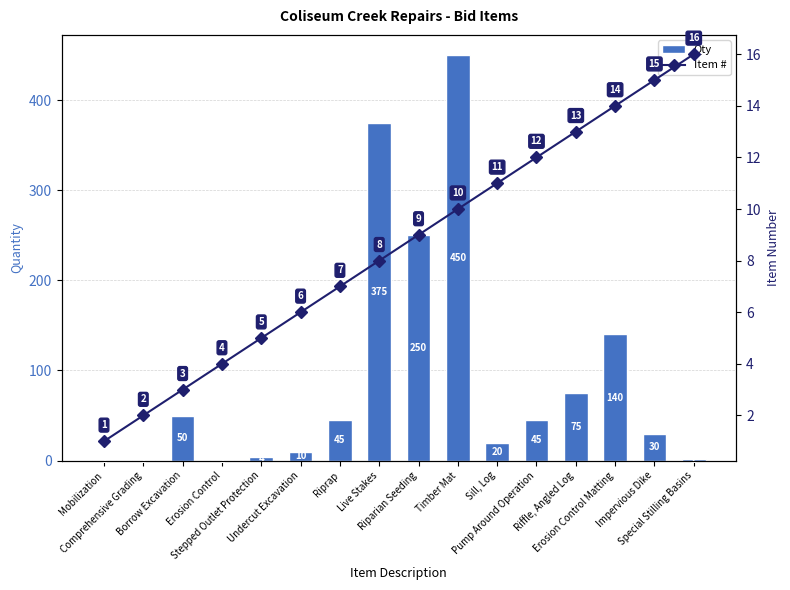

Which series has the largest range (max minus min)?

Qty